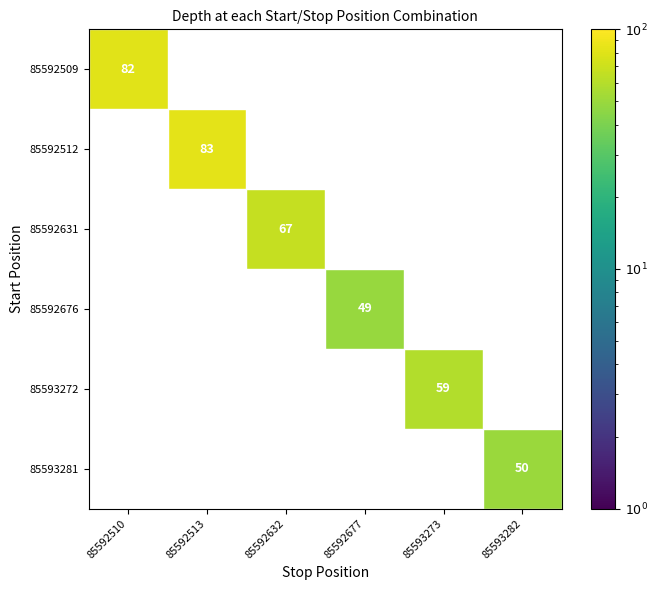

Which category has the highest value across all series?

85592513